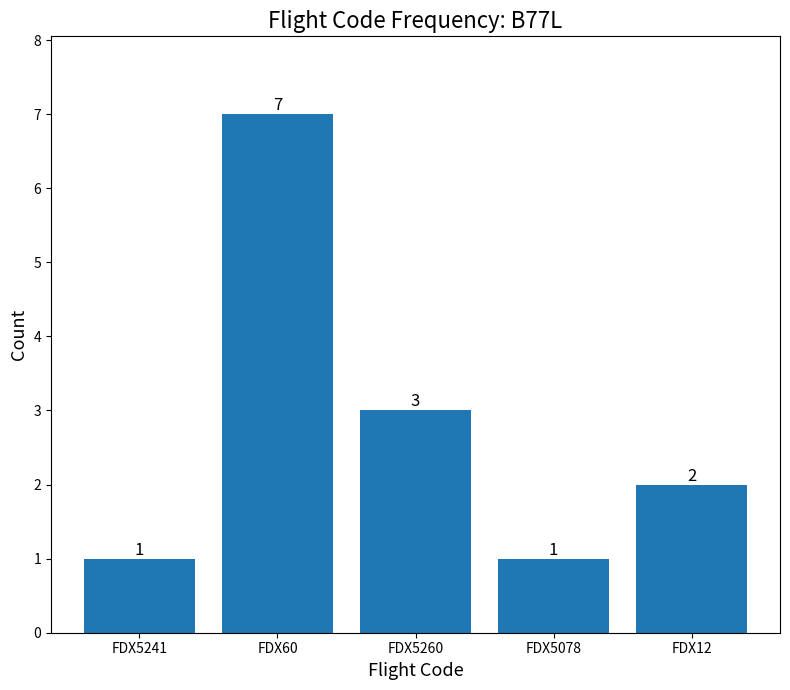

What is the label of the 2nd bar from the left?

FDX60